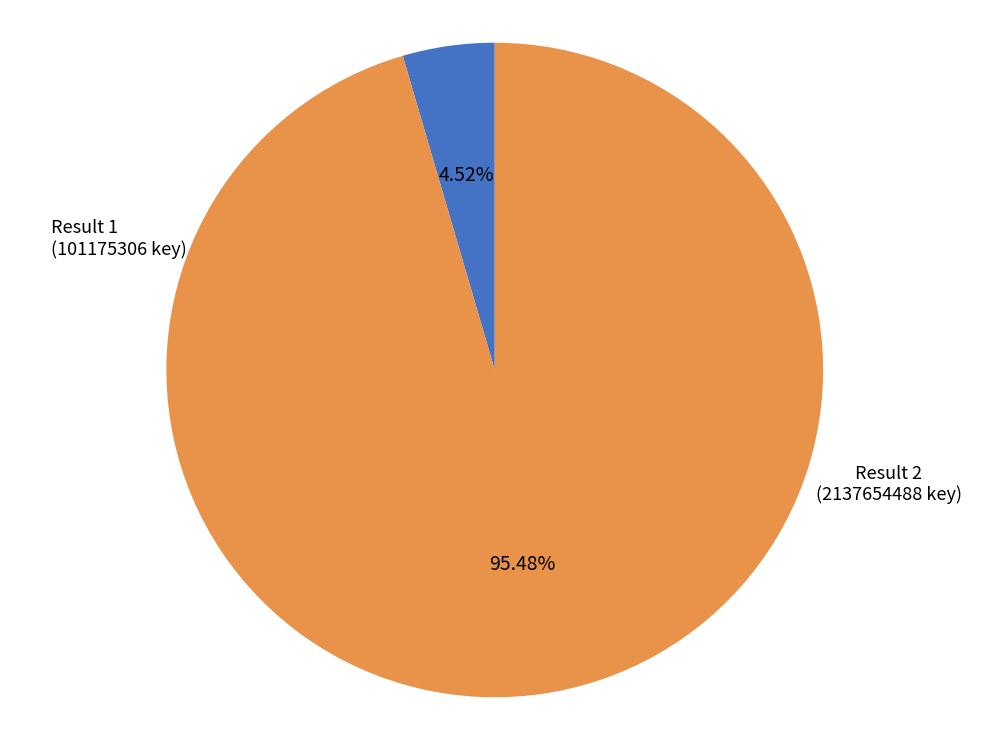

Is there any slice that represents more than half of the pie?

Yes